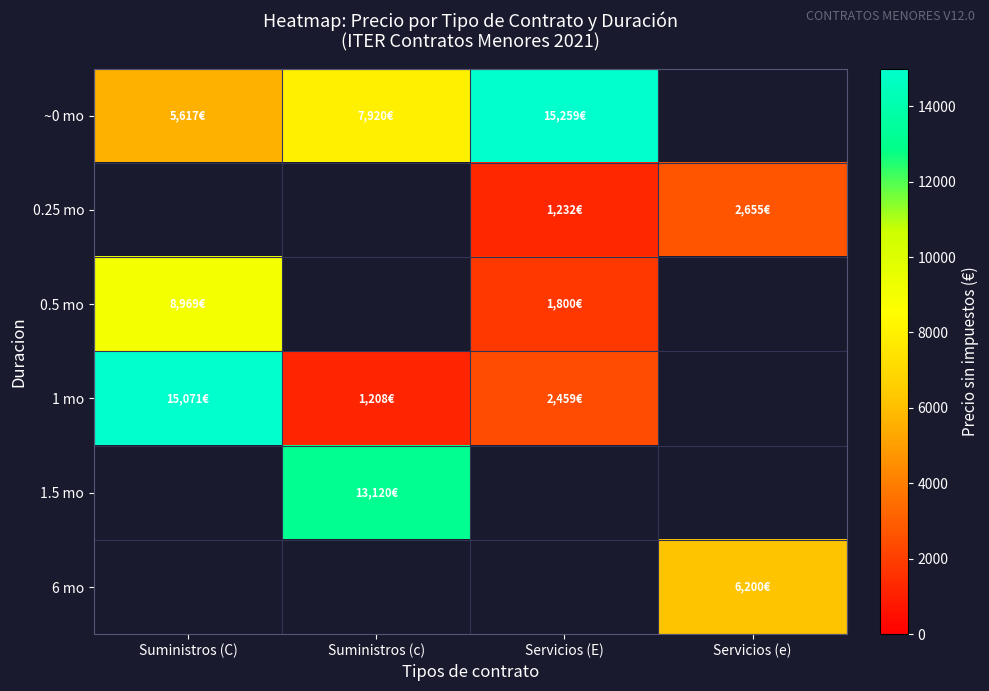

Which label corresponds to the smallest value in the chart?

Suministros (c)